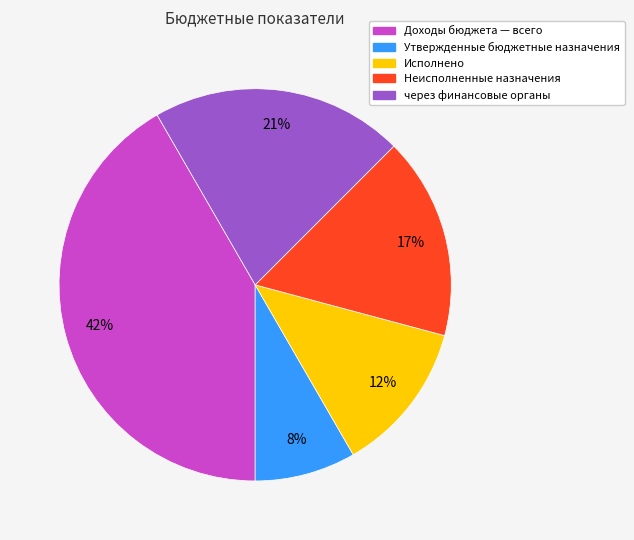

Which has a higher value, через финансовые органы or Неисполненные назначения?

через финансовые органы